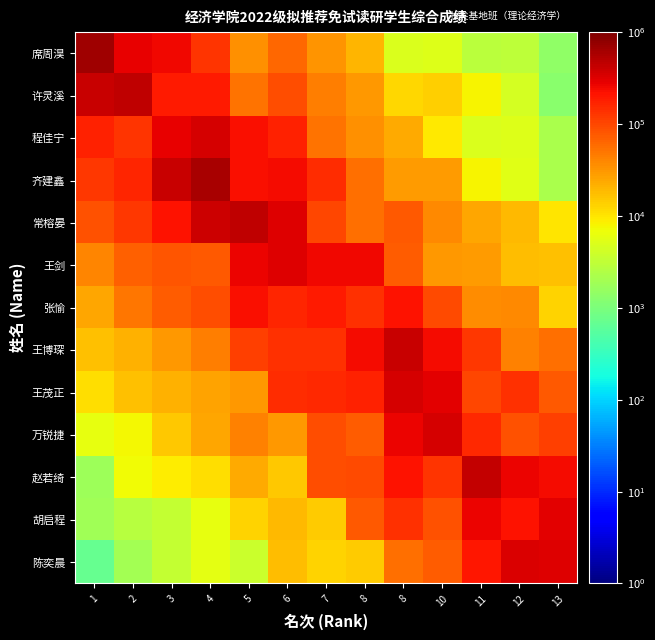

At which category is the sum across all series the highest?

4